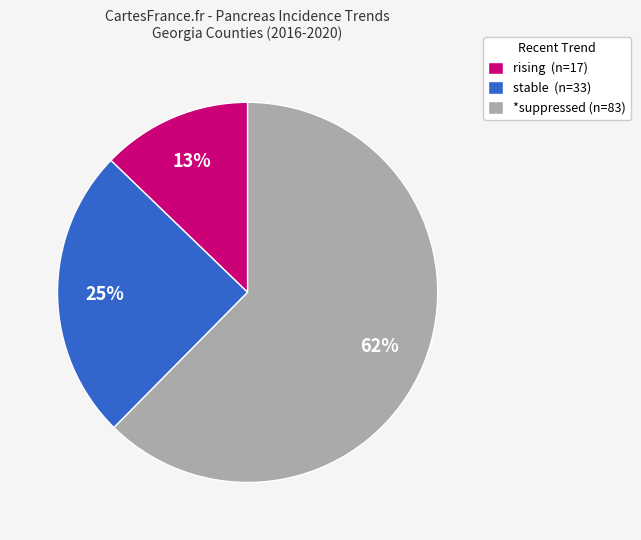

To the nearest percent, what portion does *suppressed (n=83) represent?

62%